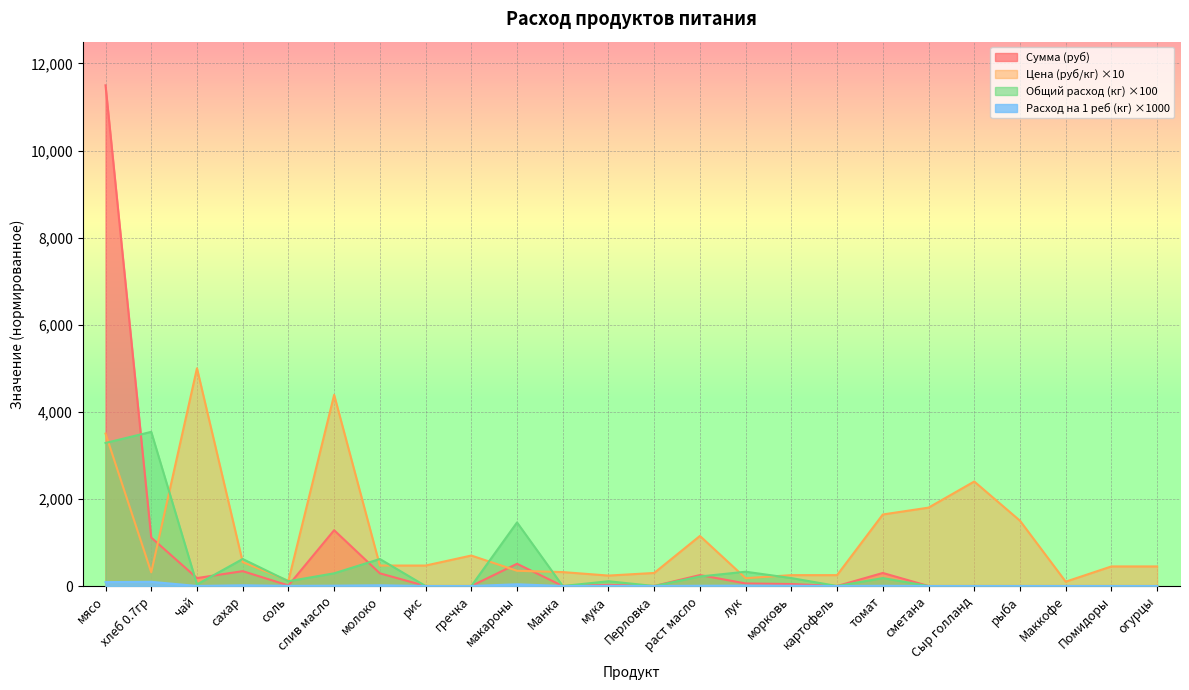

True or false: Общий расход (кг) and Сумма (руб) cross at least once.

True